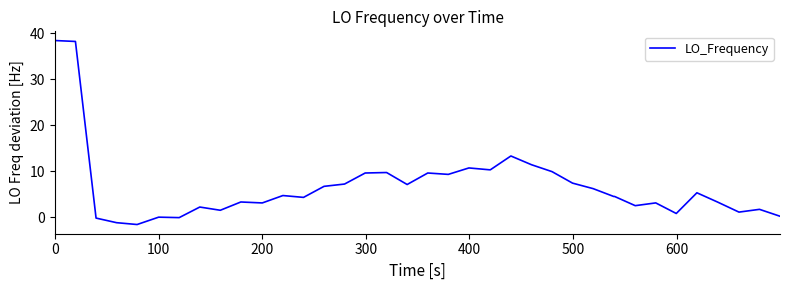

What is the difference between the maximum and minimum values?

40.0